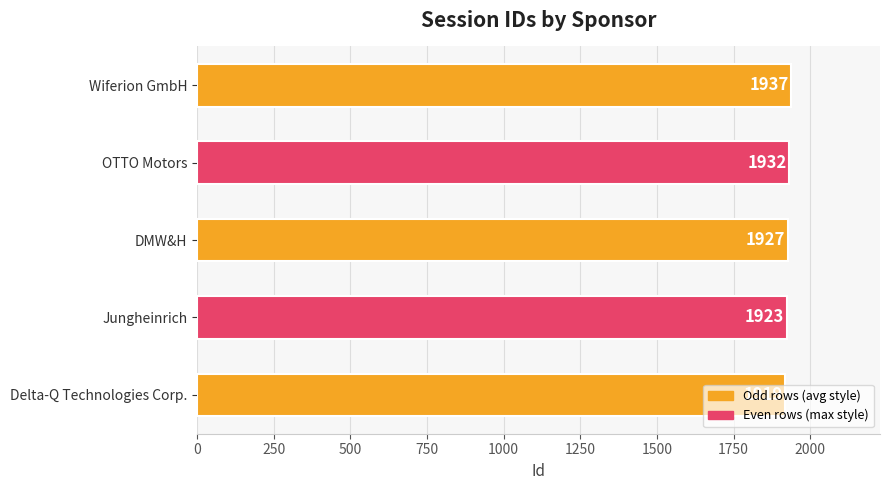

Is it true that the value at Delta-Q Technologies Corp. is 1919?

True